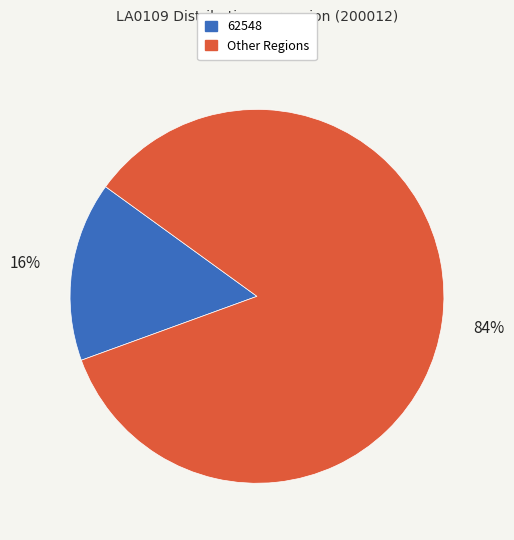

How many segments does this pie chart have?

2